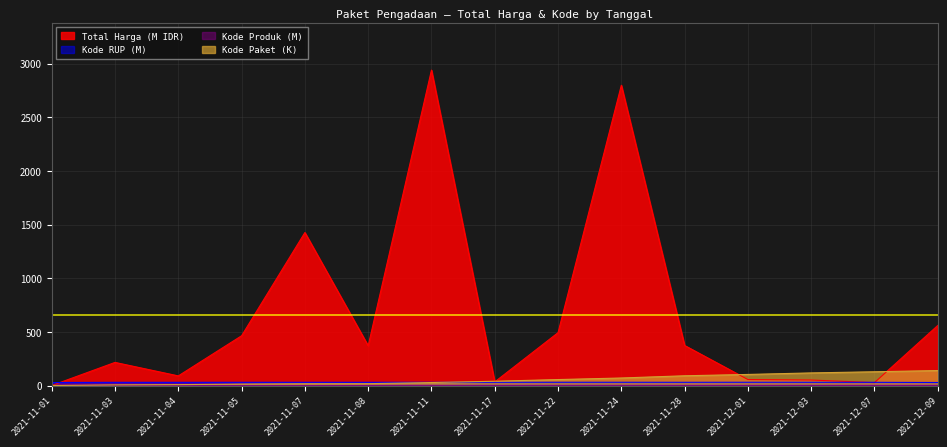

Count the number of data series in this chart.

4